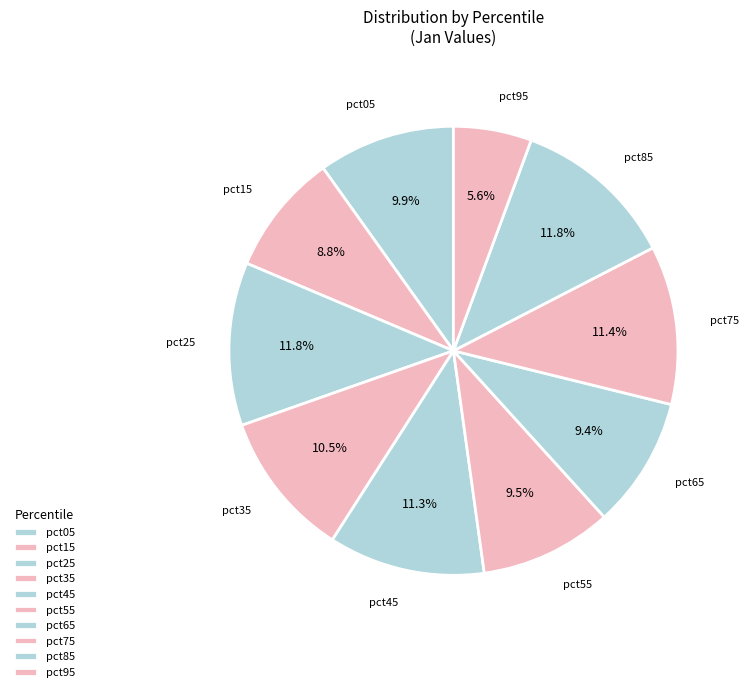

Is the sum of pct95 and pct55 greater than half?

No